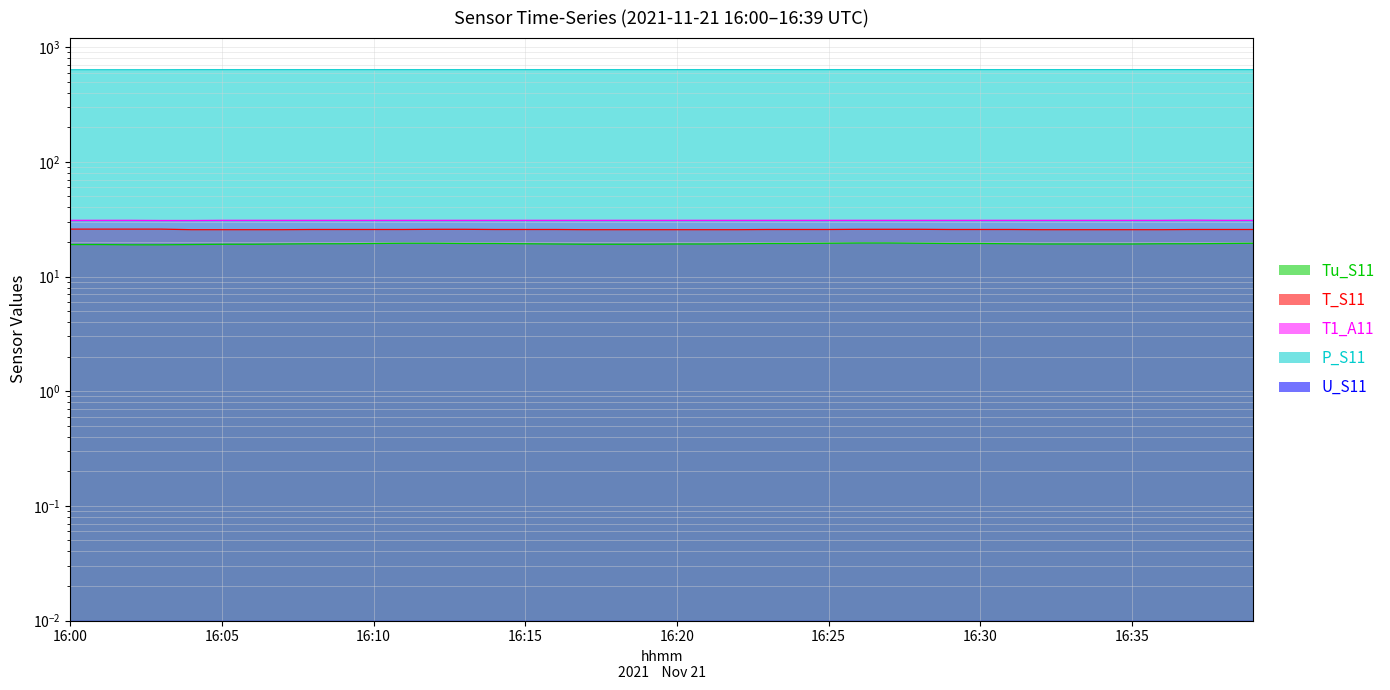

What is the spread (max minus min) of values at 16:39?

616.5